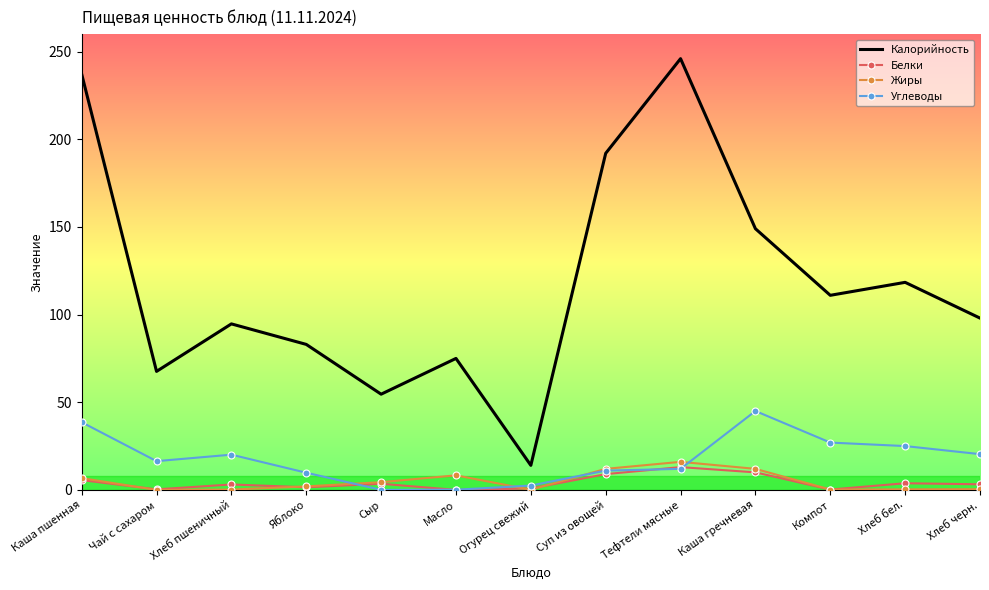

Which series has the largest range (max minus min)?

Калорийность